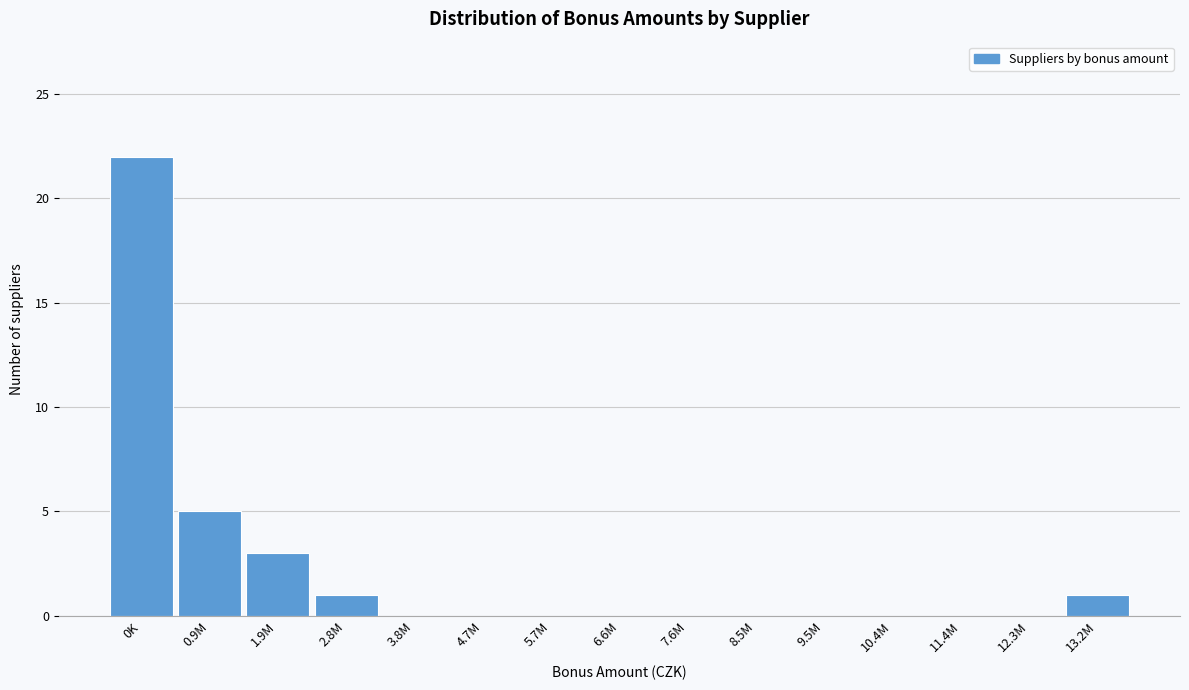

Reading left to right, transcribe all the data shown in this chart.

0K=22	0.9M=5	1.9M=3	2.8M=1	3.8M=0	4.7M=0	5.7M=0	6.6M=0	7.6M=0	8.5M=0	9.5M=0	10.4M=0	11.4M=0	12.3M=0	13.2M=1